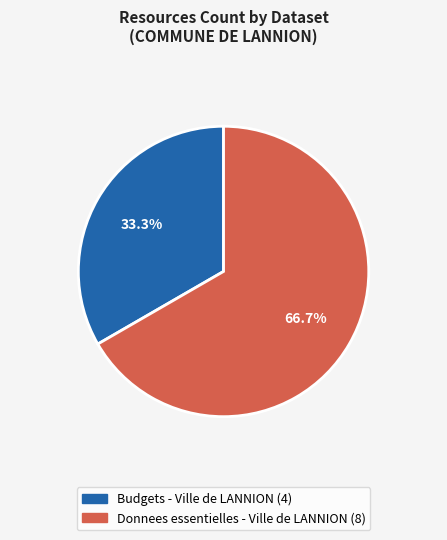

Is it true that Budgets - Ville de LANNION is 24% of the pie?

False